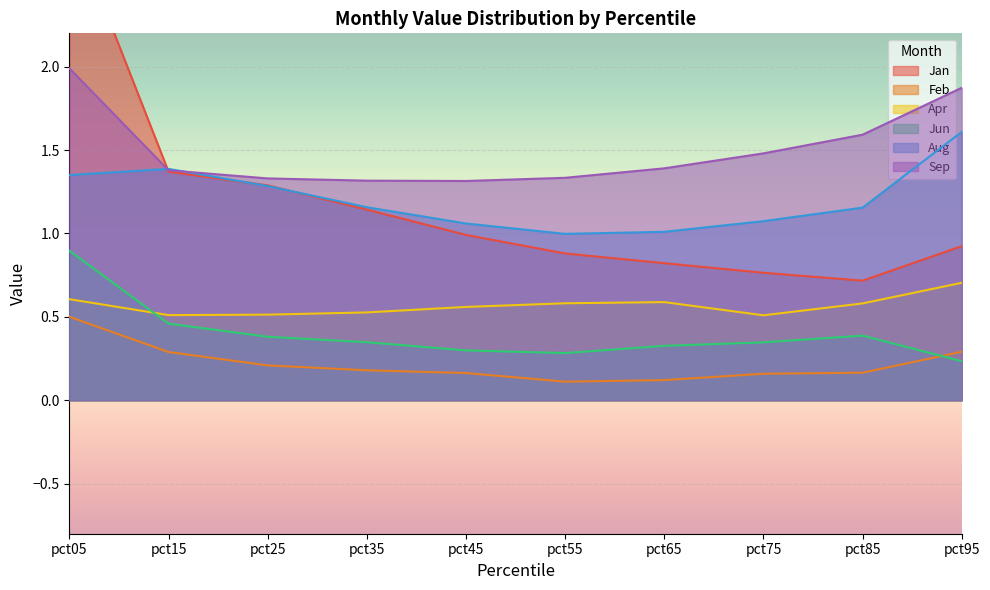

Is the value of Jan at pct25 greater than the value of Apr at pct85?

Yes